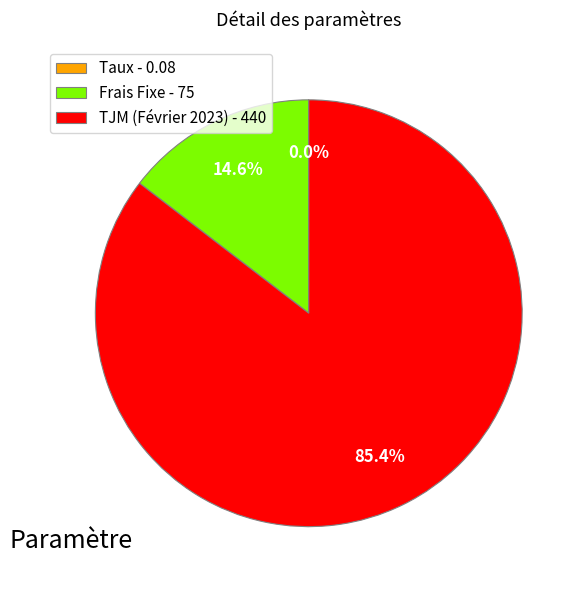

Do TJM (Février 2023) - 440 and Frais Fixe - 75 together represent more than half of the pie?

Yes